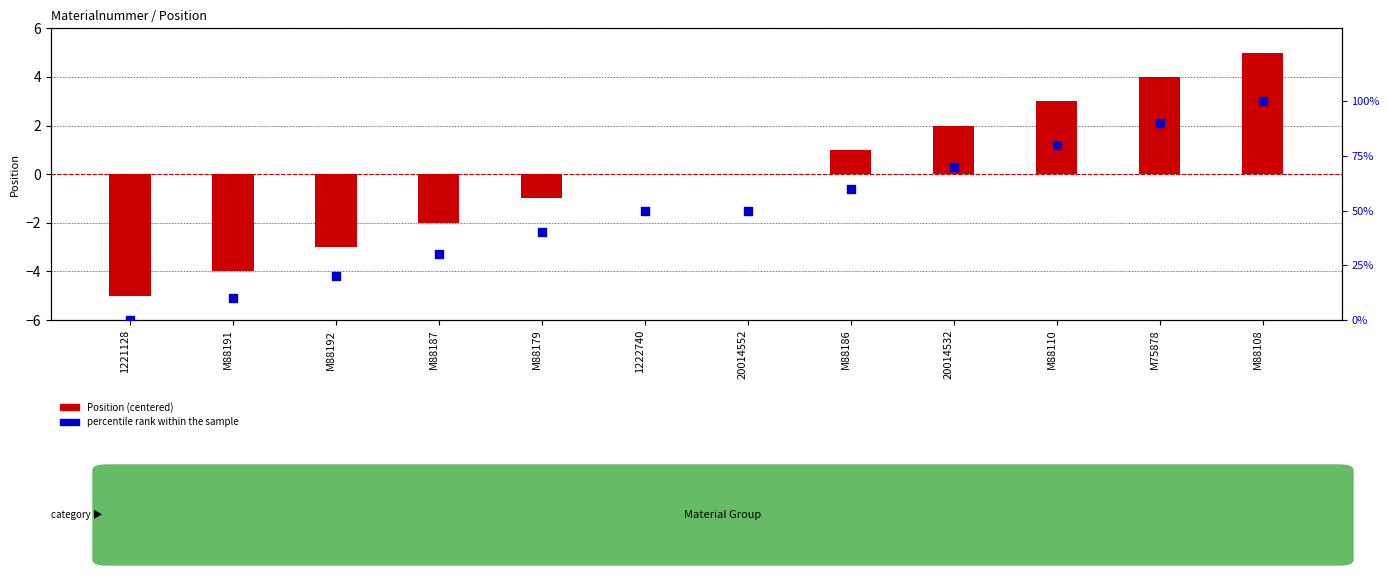

Which series has the largest total across all categories?

percentile rank within the sample